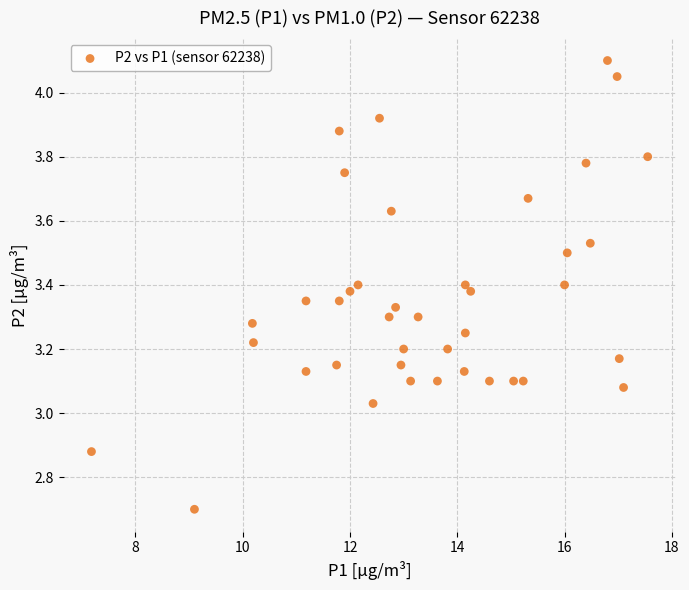

What is the range of Y values (max minus min)?

1.4